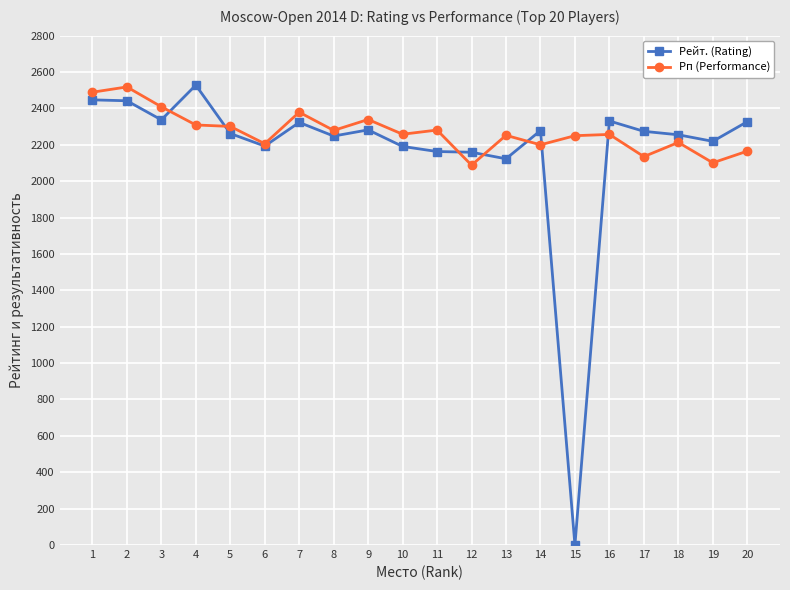

What is the highest value of the Рейт. (Rating) series?

2528